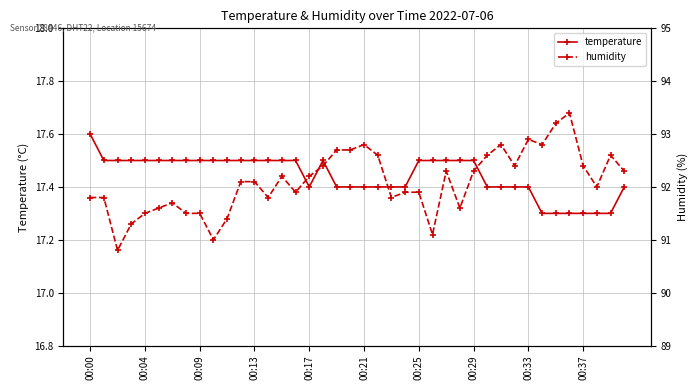

Rank the series by their average value, from lowest to highest.

temperature, humidity